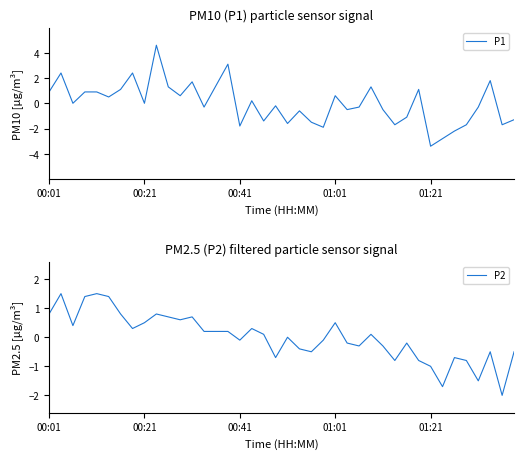

At 15, list the series in order from smallest to largest.

P2, P1